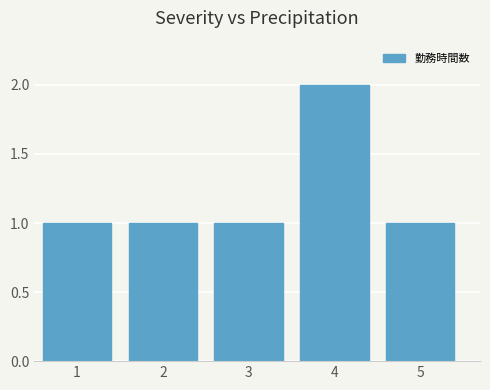

Reading left to right, transcribe this chart: for each bar, give the range it covers on the x-axis and its height. The values are not printed on the chart, so give them approximately, as read against the axis.

0.5 to 1.5: 1
1.5 to 2.5: 1
2.5 to 3.5: 1
3.5 to 4.5: 2
4.5 to 5.5: 1